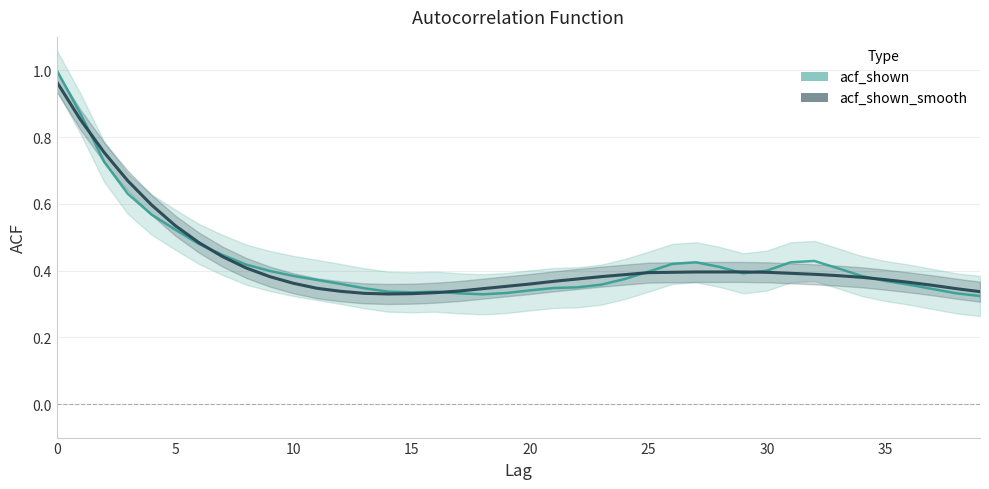

What is the value of the acf_shown_smooth point at the 25th from the left?

0.4